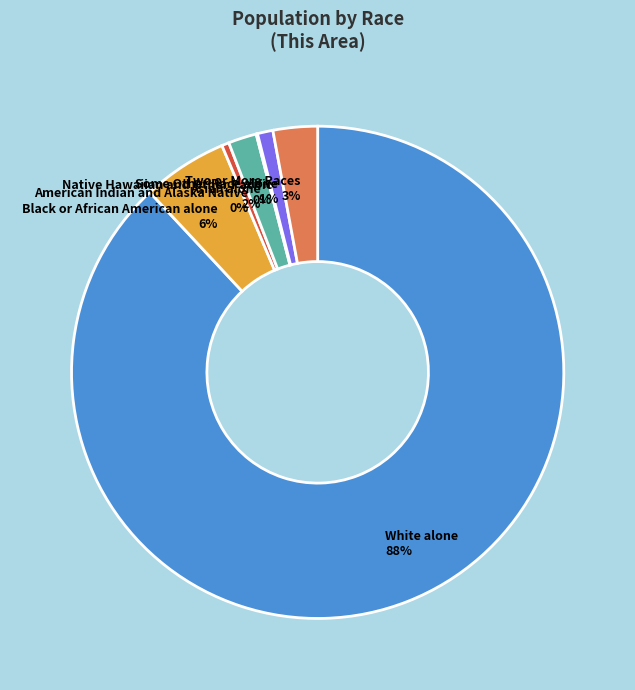

Is it true that Some Other Race alone is 1% of the pie?

True